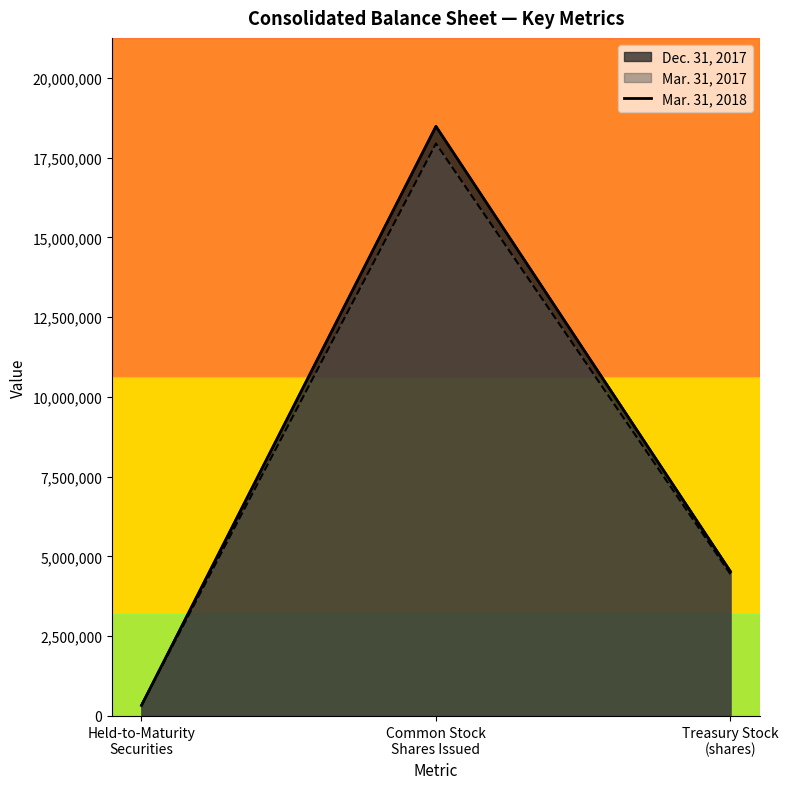

Reading left to right, extract all data points from this chart.

324938	18481301	4516444